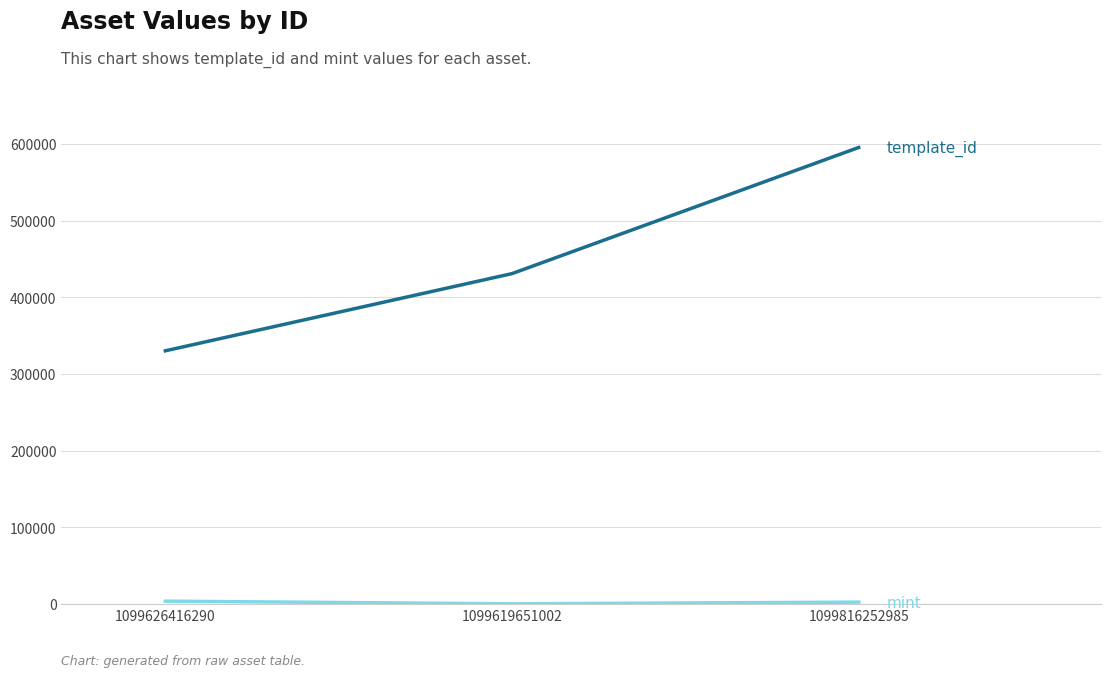

At which category is the sum across all series the highest?

1099816252985